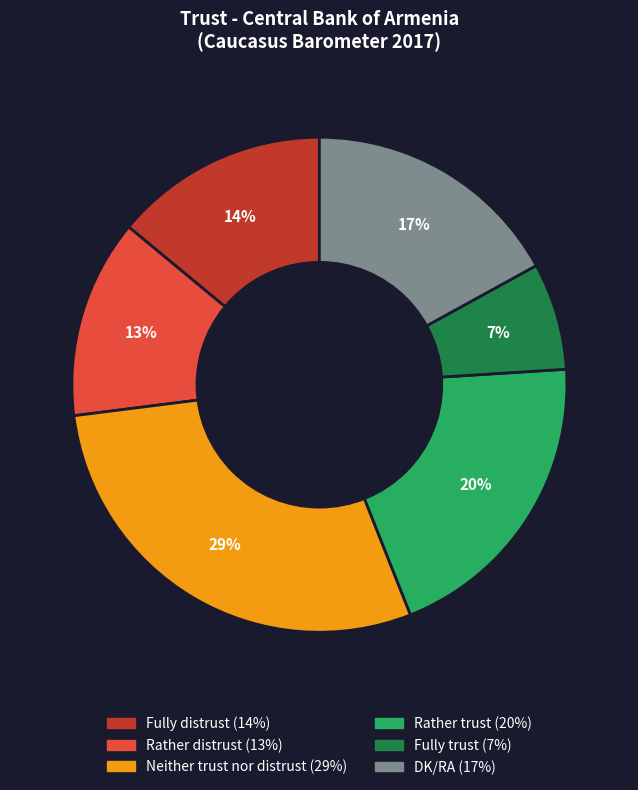

Rank the categories by value from lowest to highest.

Fully trust, Rather distrust, Fully distrust, DK/RA, Rather trust, Neither trust nor distrust